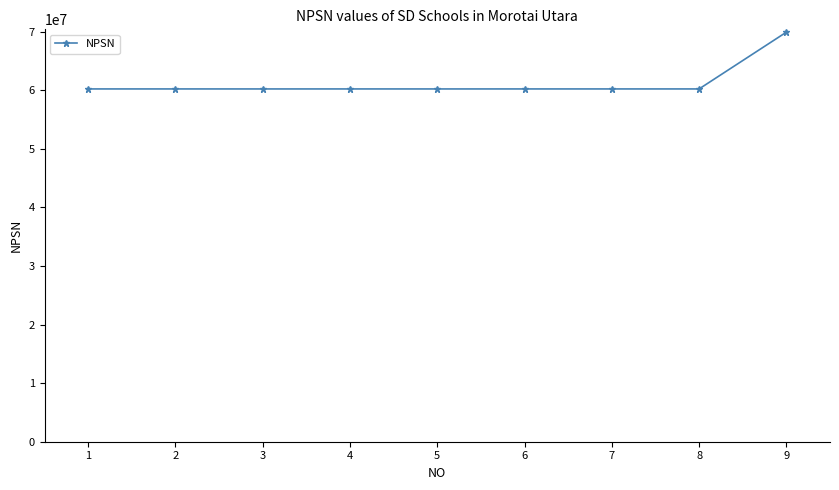

What is the smallest value displayed?

60200240